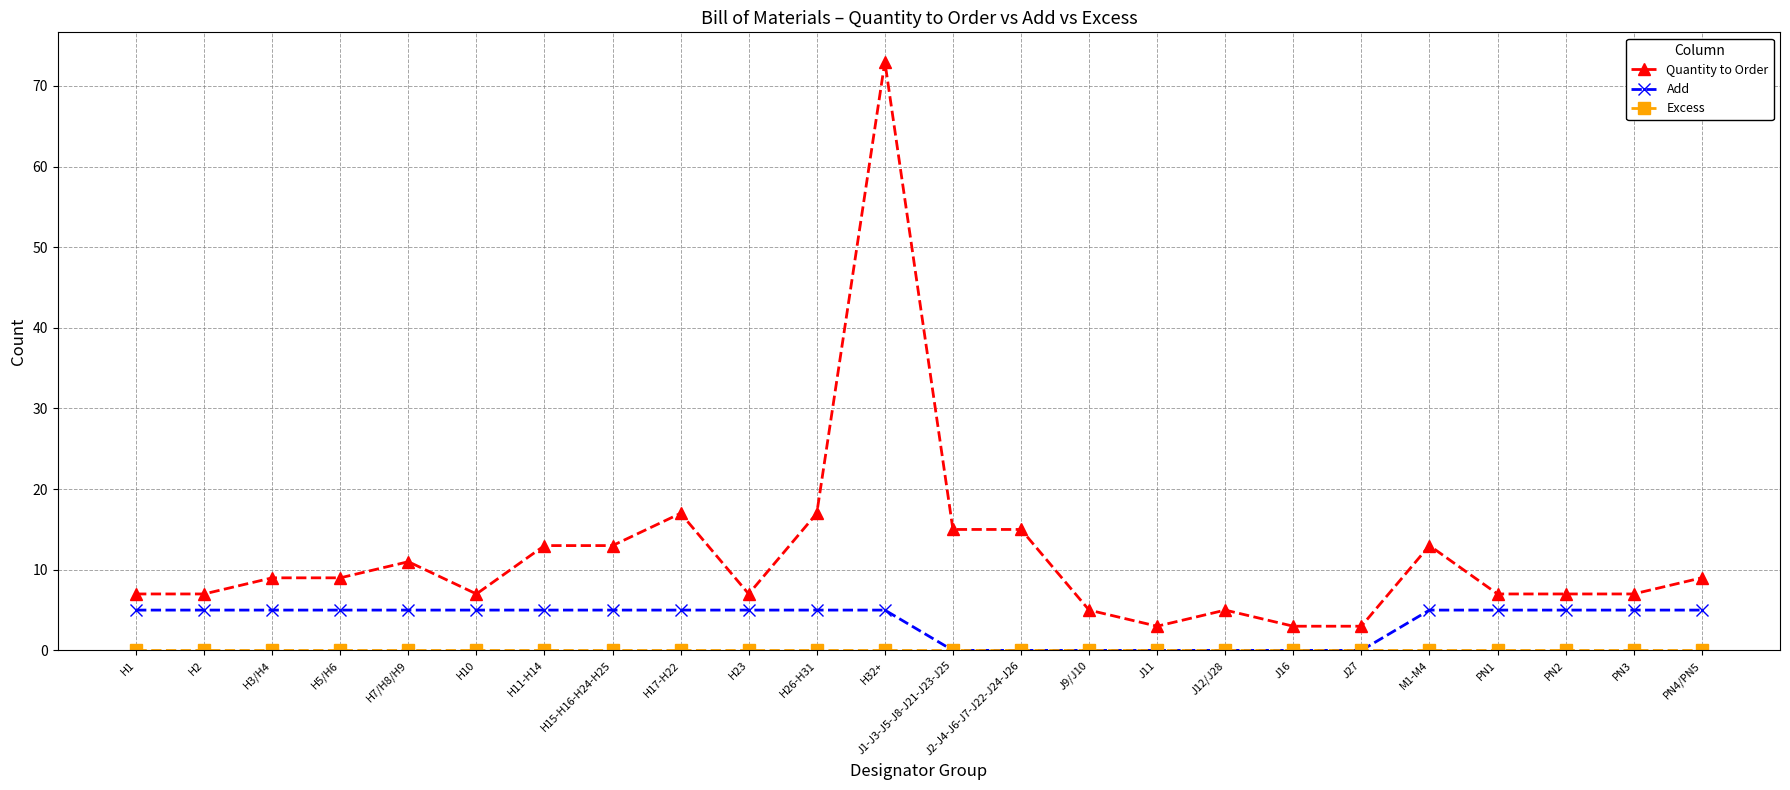

What is the difference between the maximum and minimum values in the Add series?

5